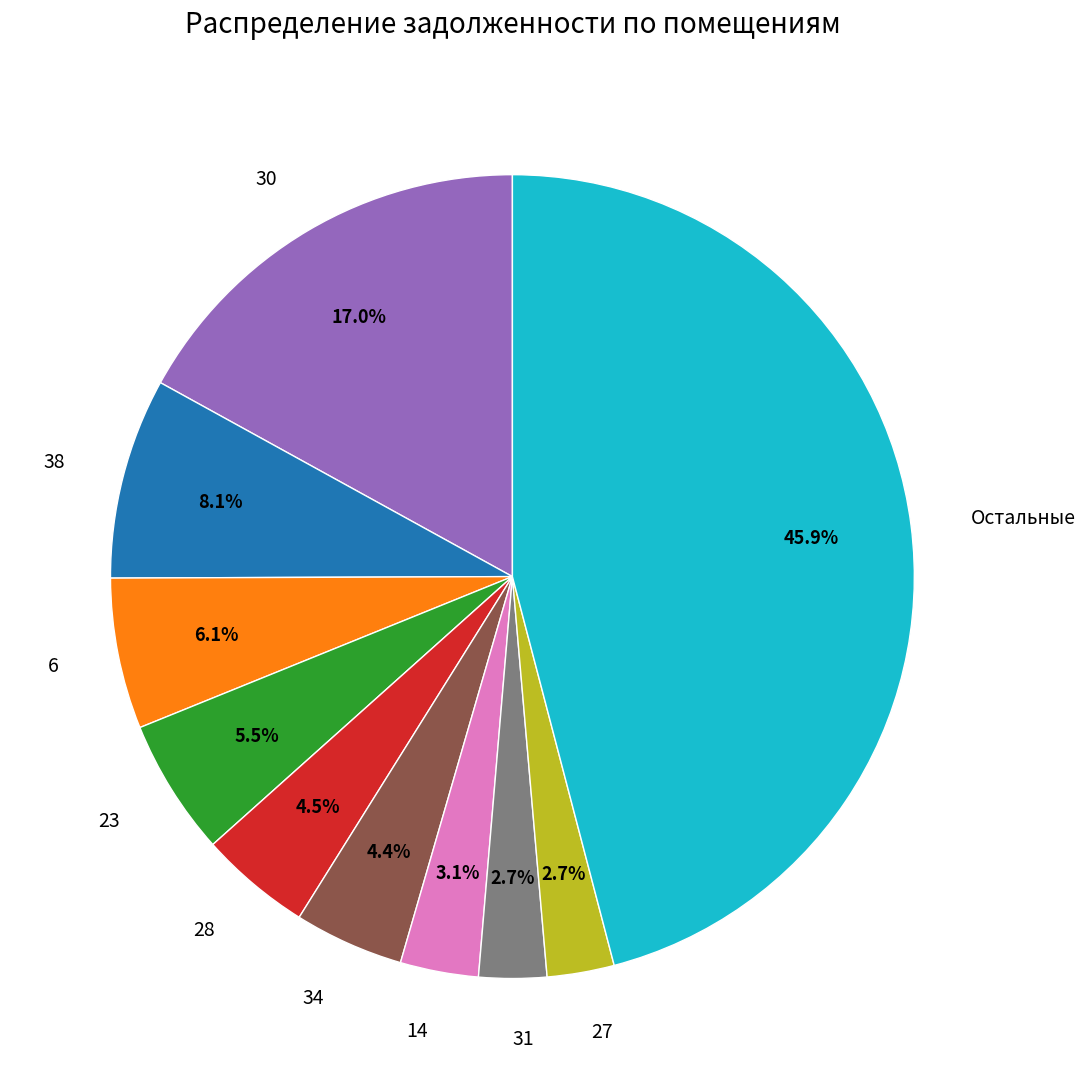

How much of the chart is everything except 14?

96.9%